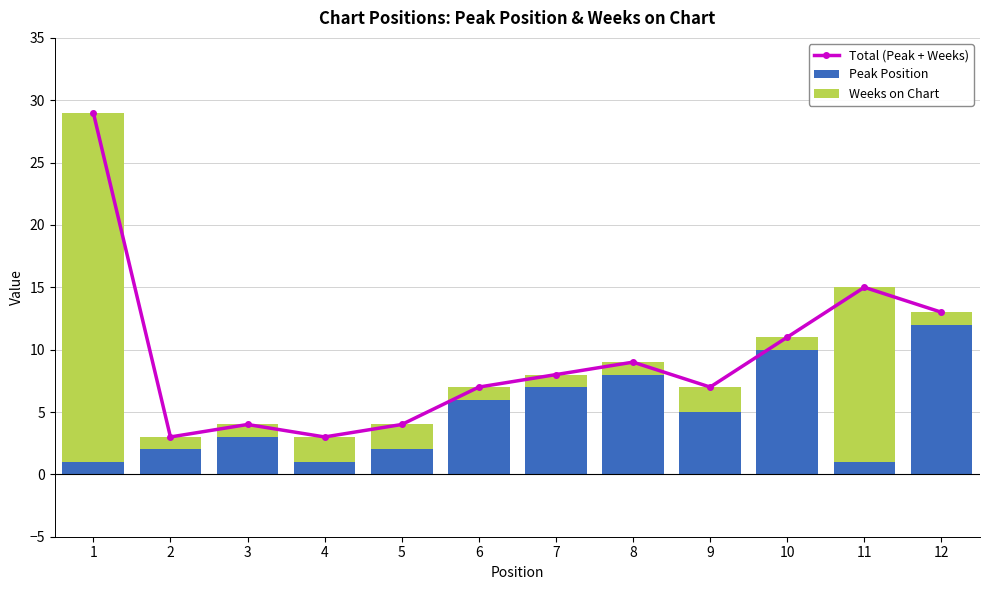

Read the Peak Position value at 10.

10